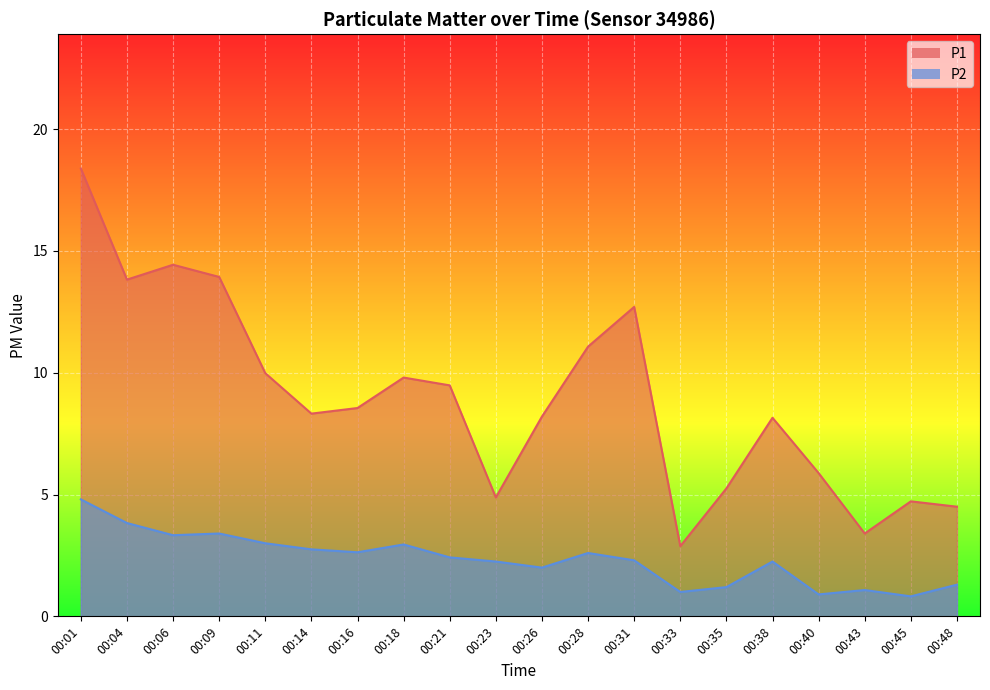

What is the value of the P1 point at the 7th from the left?

8.6